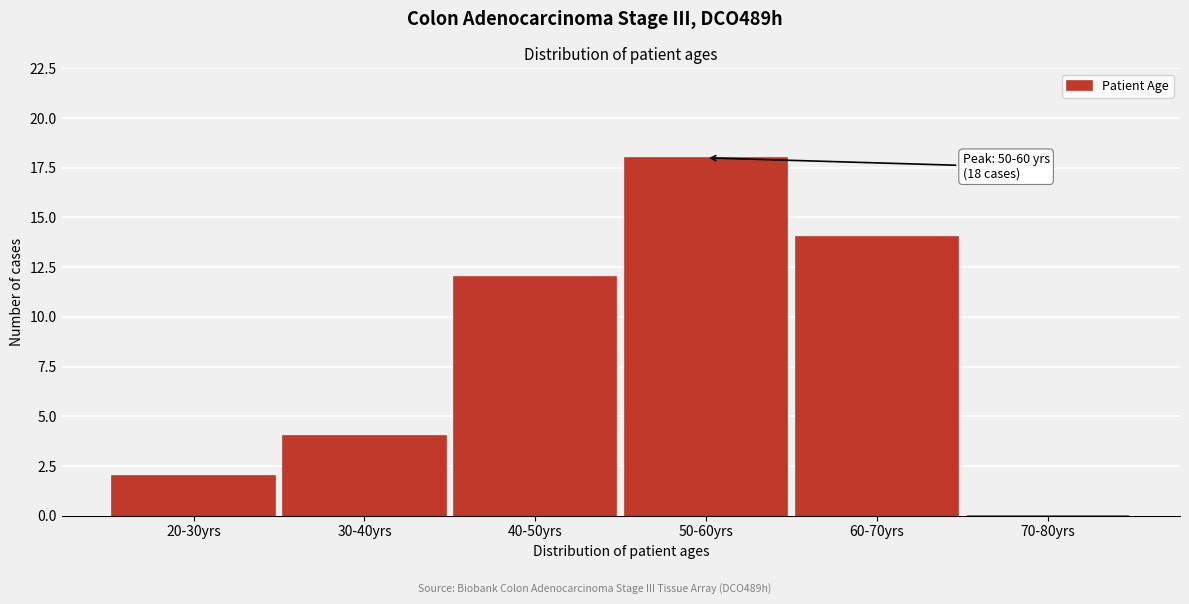

Reading right to left, what are all the values shown in this chart?

70-80yrs=0	60-70yrs=14	50-60yrs=18	40-50yrs=12	30-40yrs=4	20-30yrs=2